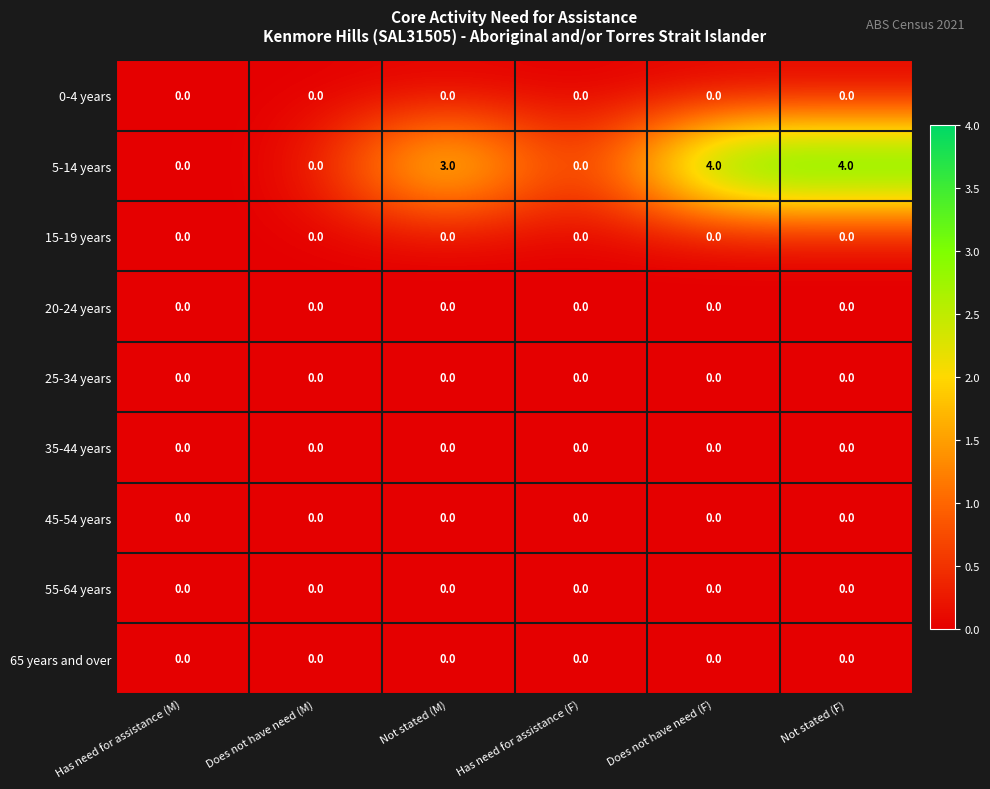

Which series has the widest spread of values?

5-14 years